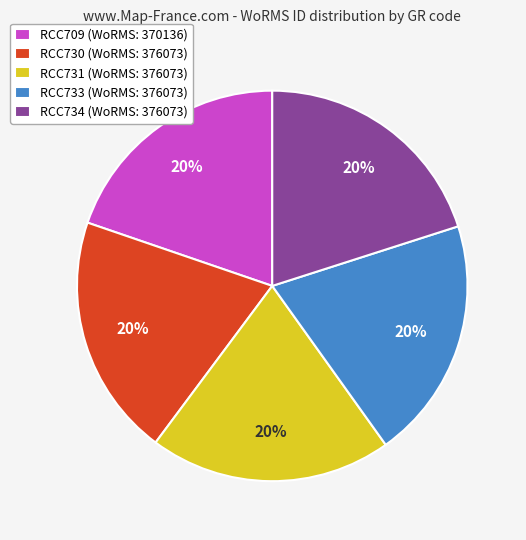

To the nearest percent, what is the combined percentage of RCC730 and RCC733?

40%